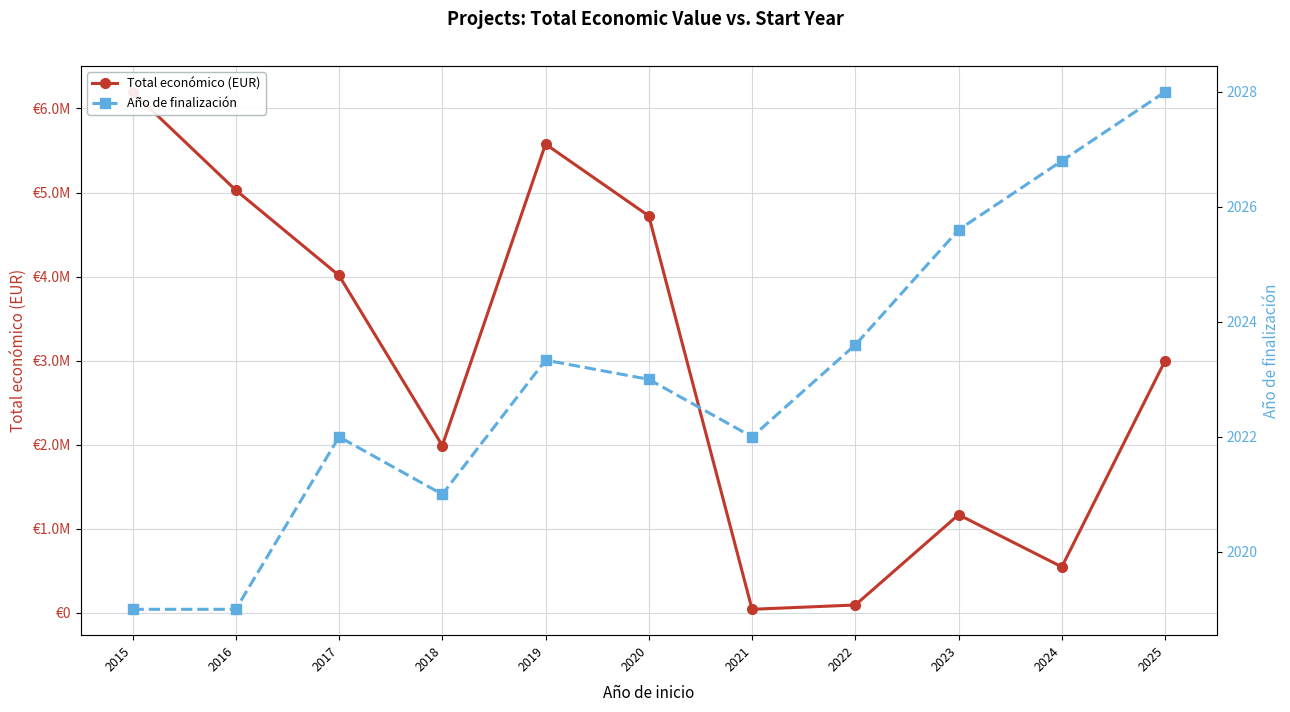

What is the total value across all series at 2022?

96648.6